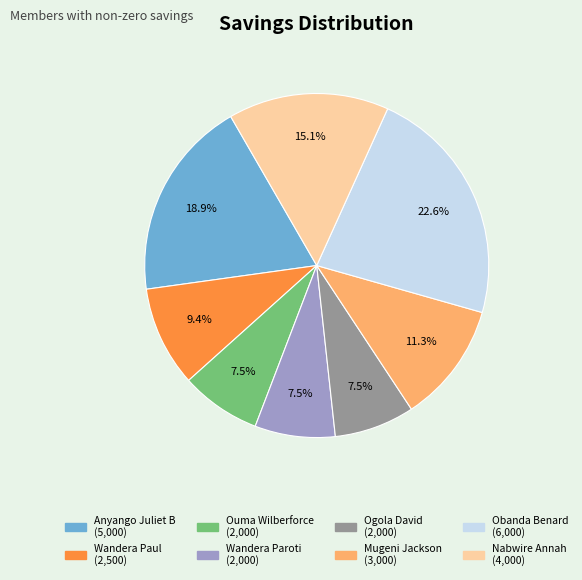

Combined, do Wandera Paul and Ogola David account for over 50%?

No